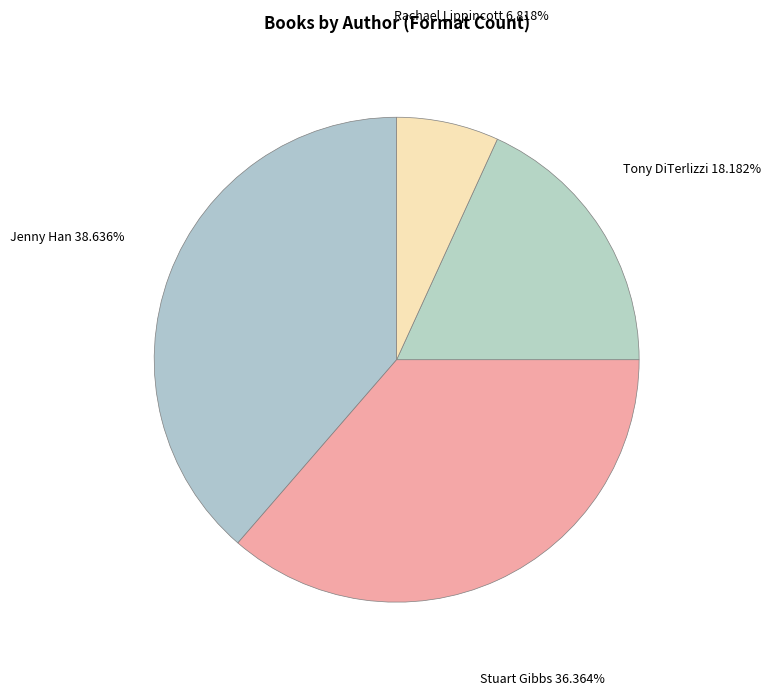

Which category has the smallest portion of the pie?

Rachael Lippincott (147642688)